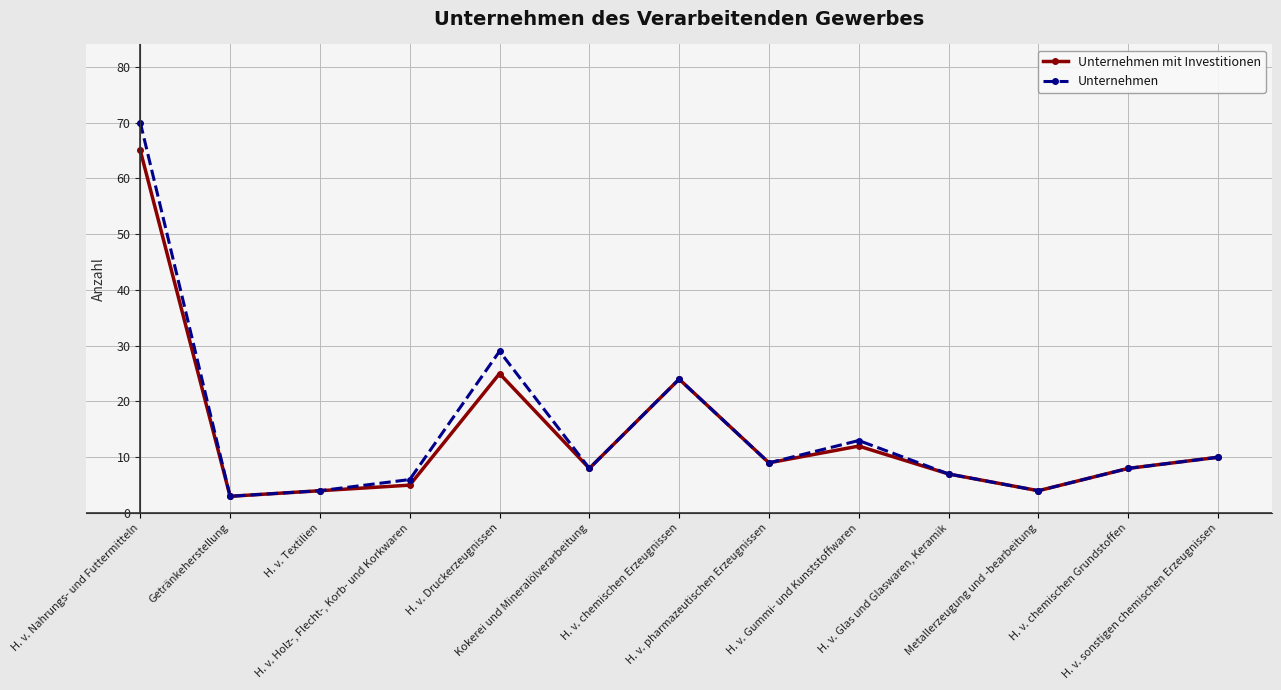

What is the maximum value shown in the chart?

70